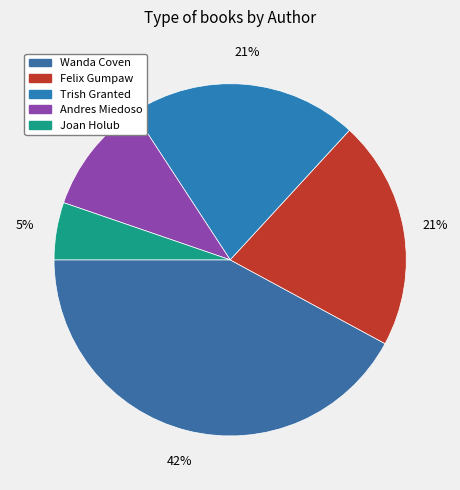

How many slices are in this pie chart?

5